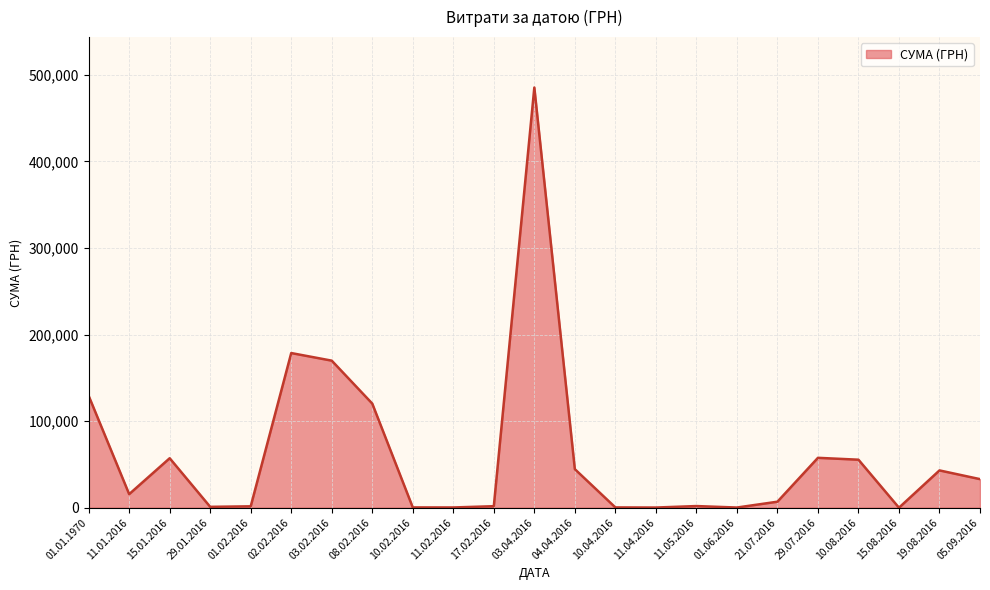

What is the greatest value displayed?

485256.7